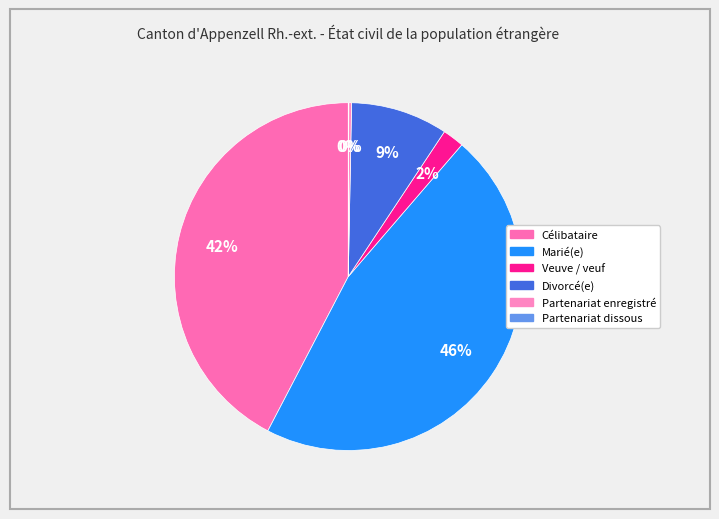

Rank the categories by value from highest to lowest.

Marié(e), Célibataire, Divorcé(e), Veuve / veuf, Partenariat enregistré / non marié(e), Partenariat dissous / non marié(e)